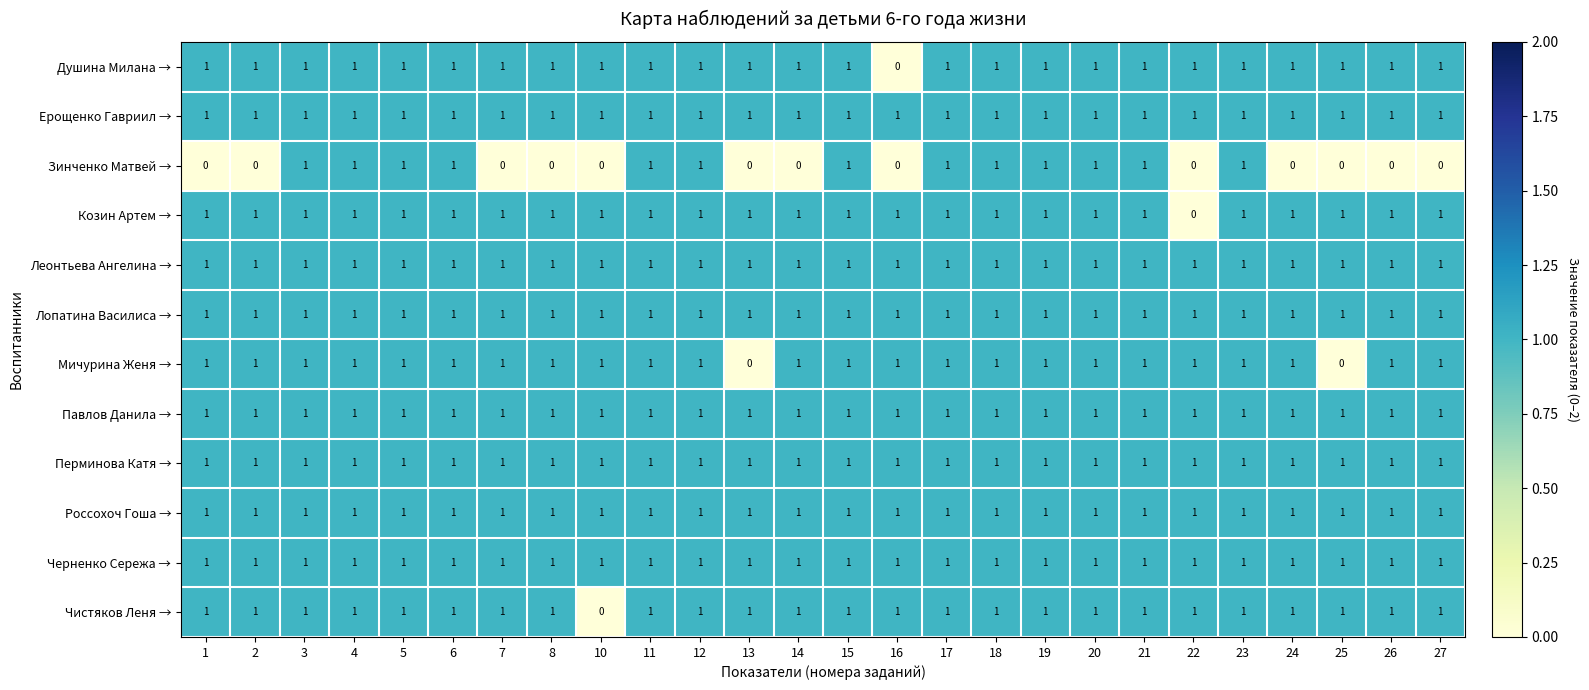

What is the sum of all Душина Милана → values?

25